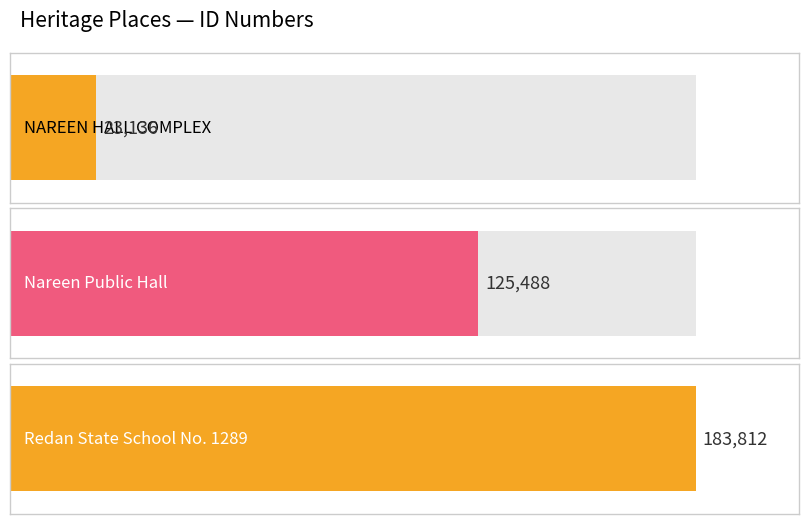

What position from the right is Redan State School No. 1289?

1